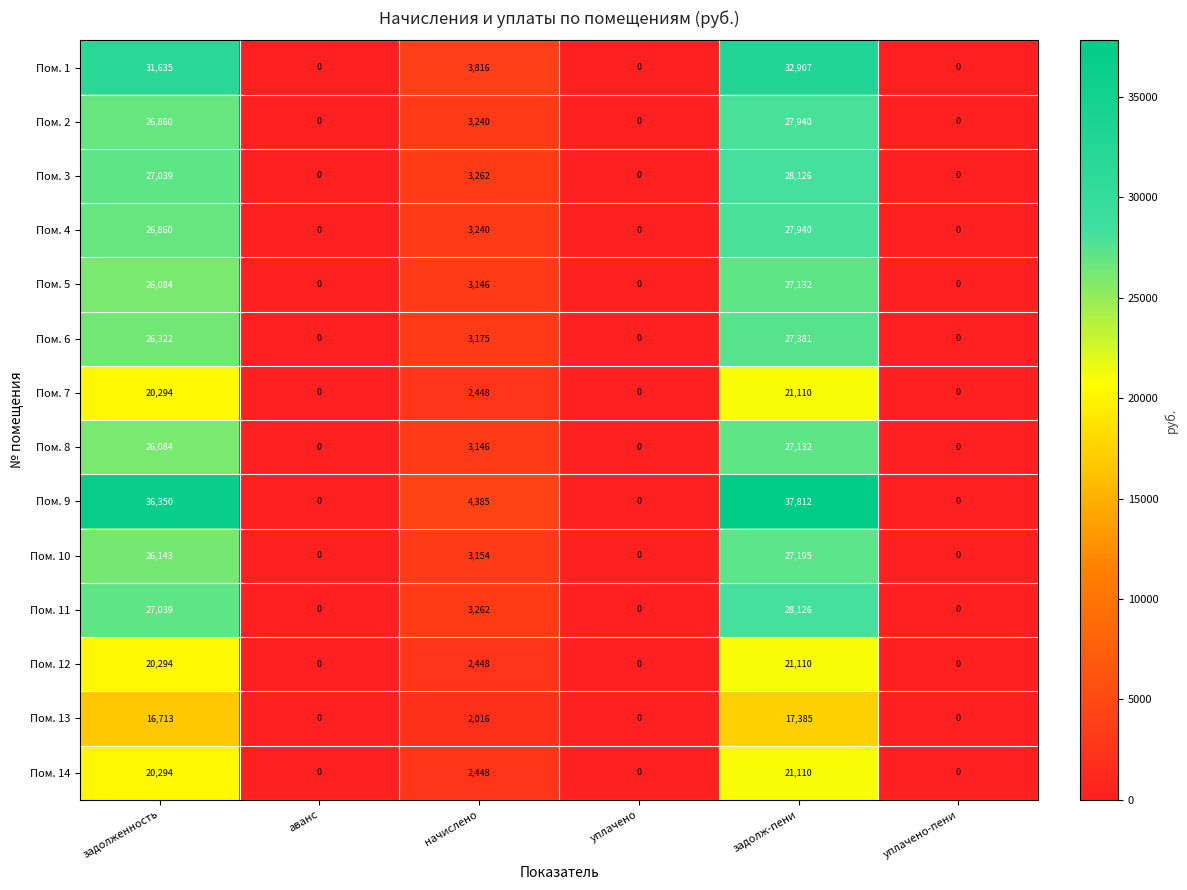

At which label is Пом. 4 closest to 13970?

начислено